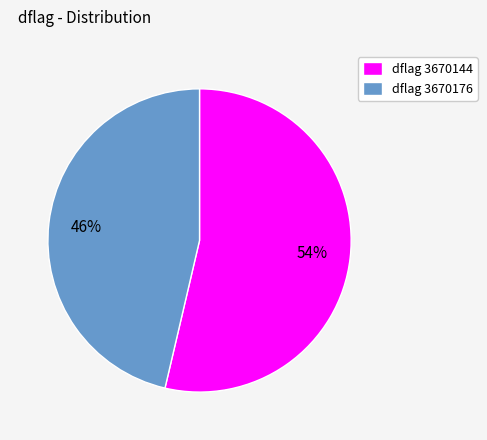

To the nearest percent, what percentage of the pie is dflag 3670144?

54%